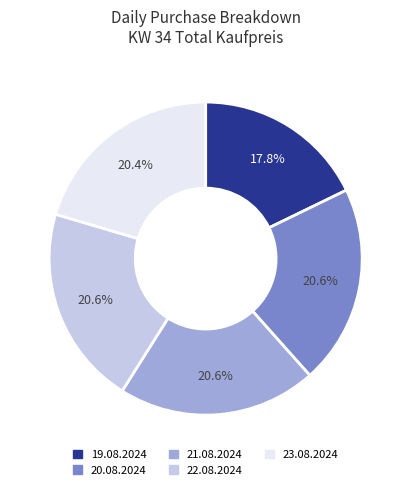

What percentage is the 20.08.2024 slice, to the nearest percent?

21%